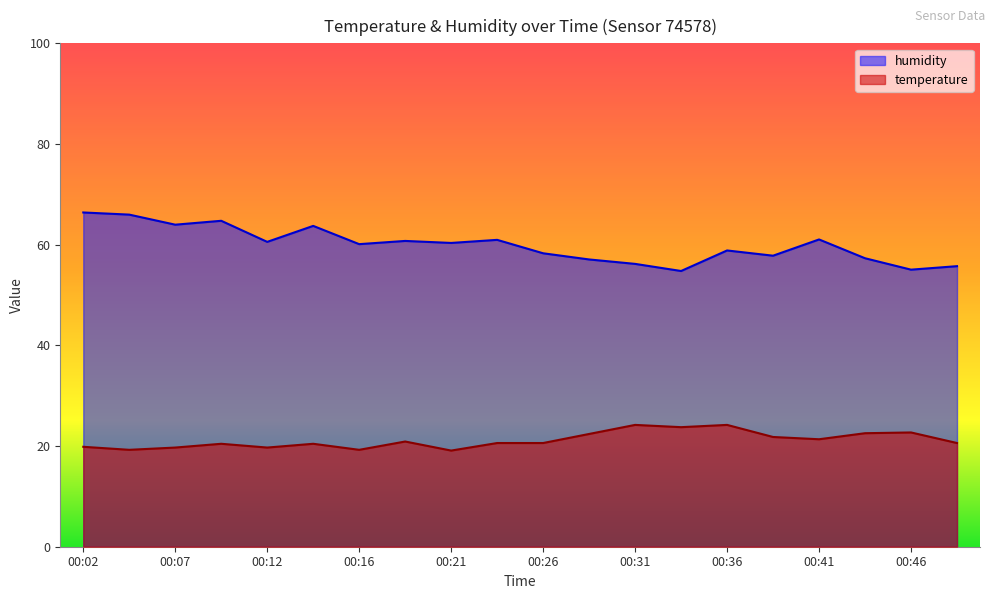

Count the number of data series in this chart.

2